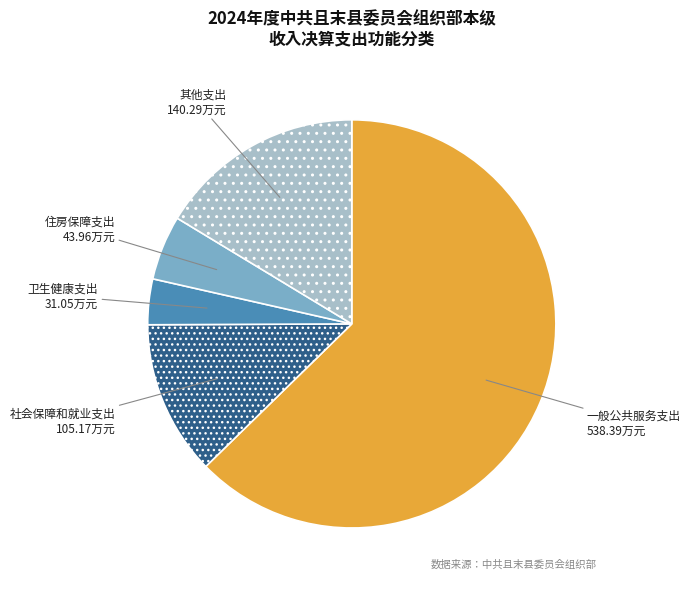

How many slices are in this pie chart?

5